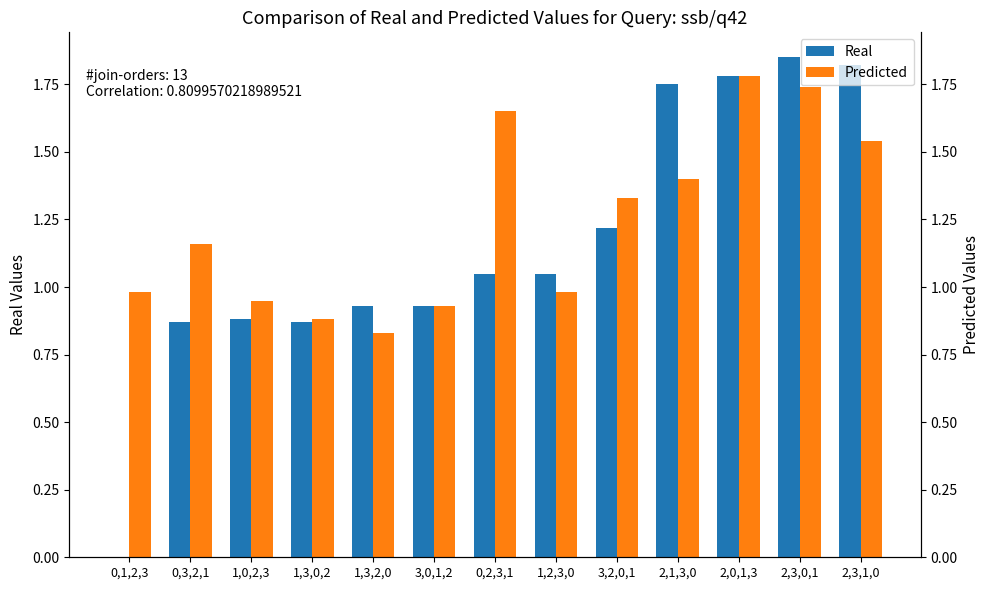

Which series changed the most between 0,2,3,1 and 2,1,3,0?

Real